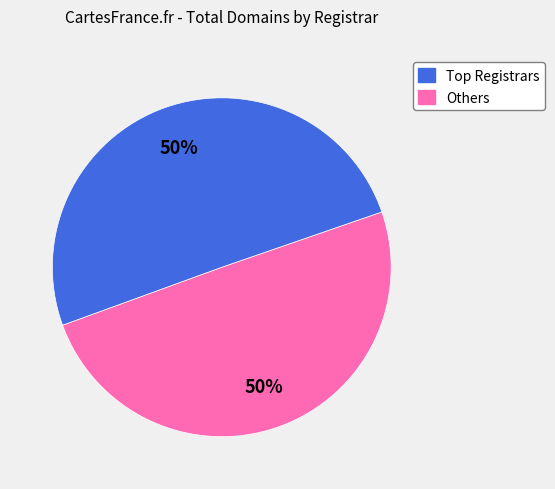

How many slices are in this pie chart?

2